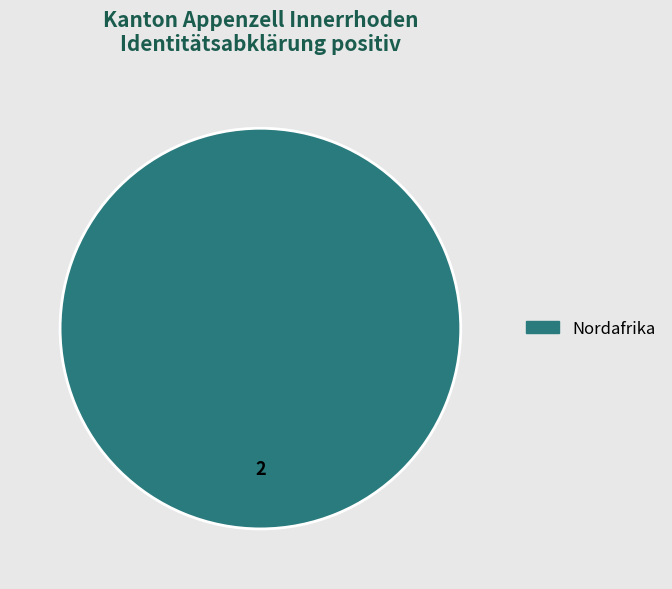

How many slices are in this pie chart?

1